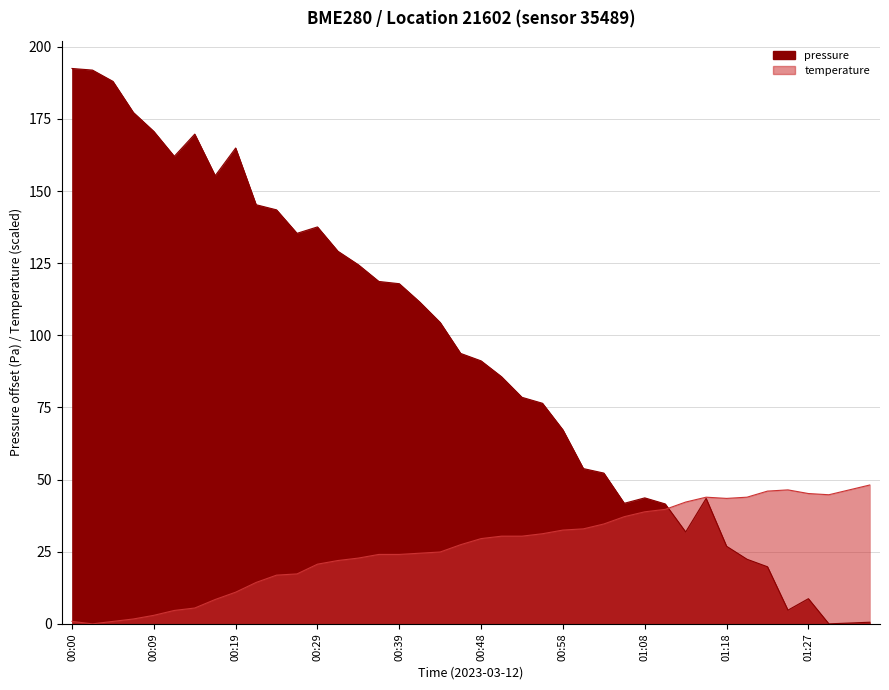

How many intersections are there between temperature and pressure?

1